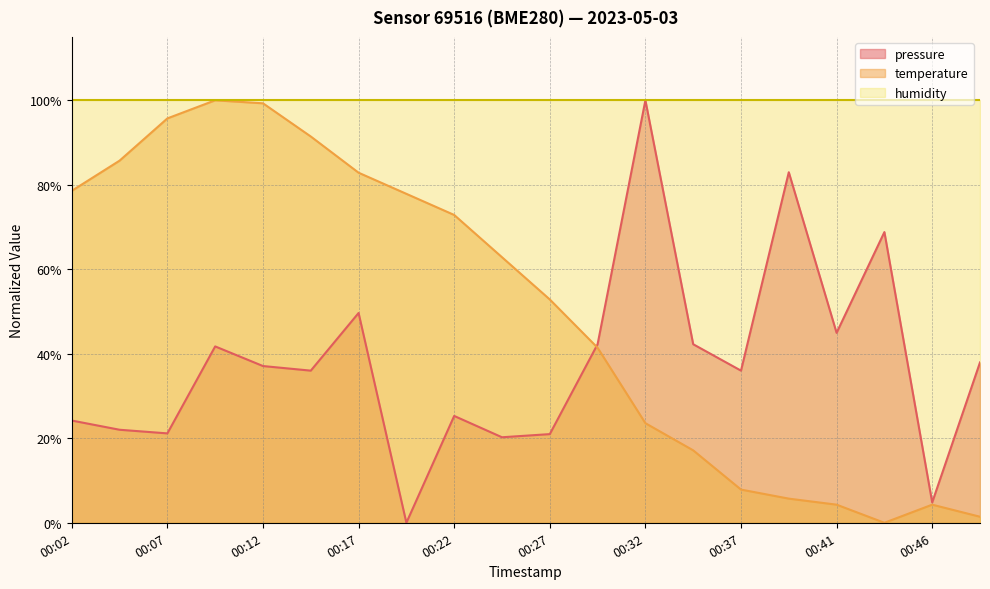

How many data points in pressure are less than 37?

10